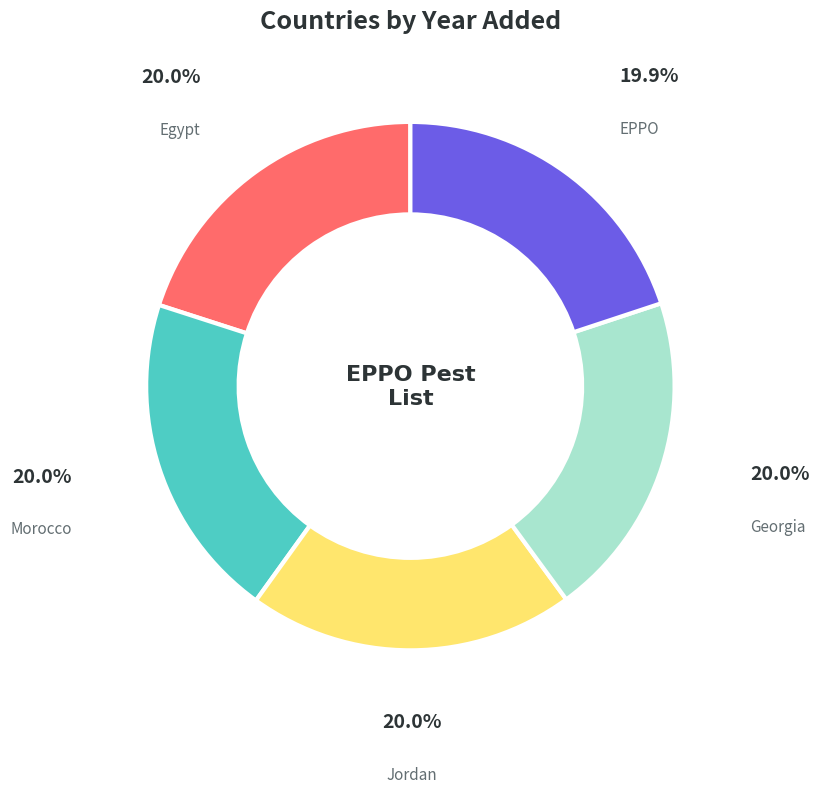

Is there any slice that represents more than half of the pie?

No